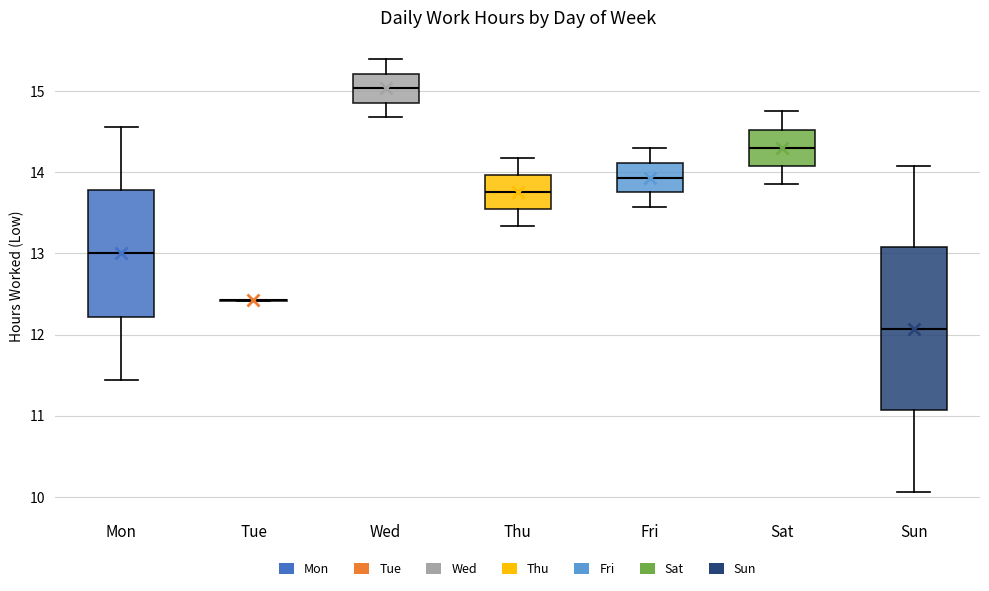

Which box is the tallest, from its lower edge to its upper edge?

Sun